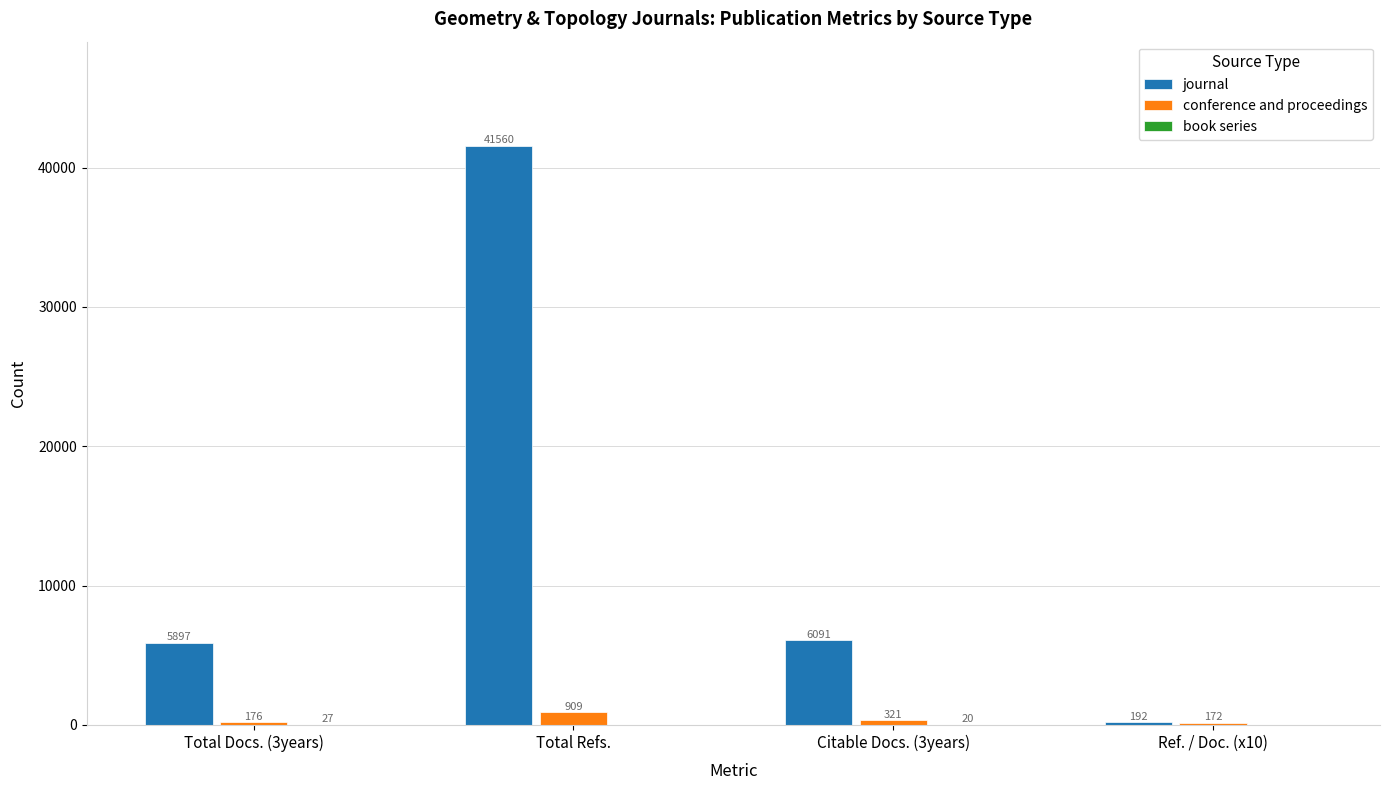

What is the maximum value shown in the chart?

41560